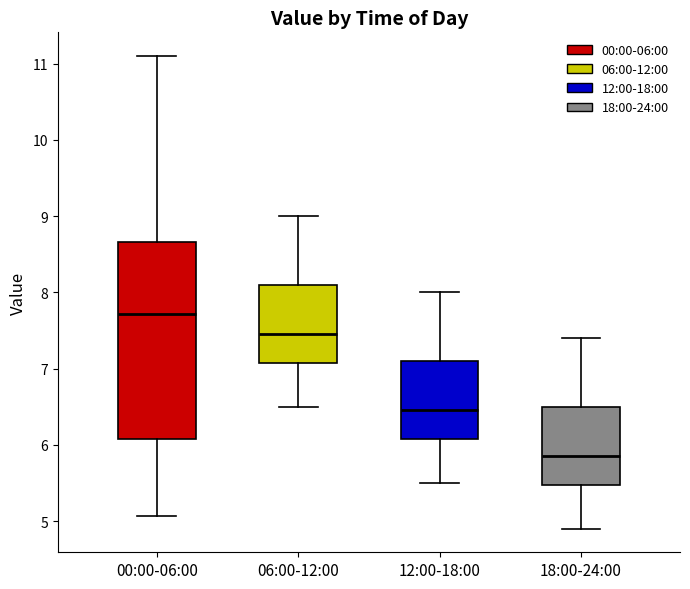

Reading left to right, transcribe this box plot: for each box, give where its median line is, the range the box spans, and where its two whiskers end, as read against the y-axis. The values are not printed on the chart, so give them approximately, as read against the axis.

00:00-06:00: median 7.7, box 6.1 to 8.7, whiskers 5.1 to 11.1
06:00-12:00: median 7.5, box 7.1 to 8.1, whiskers 6.5 to 9.0
12:00-18:00: median 6.5, box 6.1 to 7.1, whiskers 5.5 to 8.0
18:00-24:00: median 5.9, box 5.5 to 6.5, whiskers 4.9 to 7.4